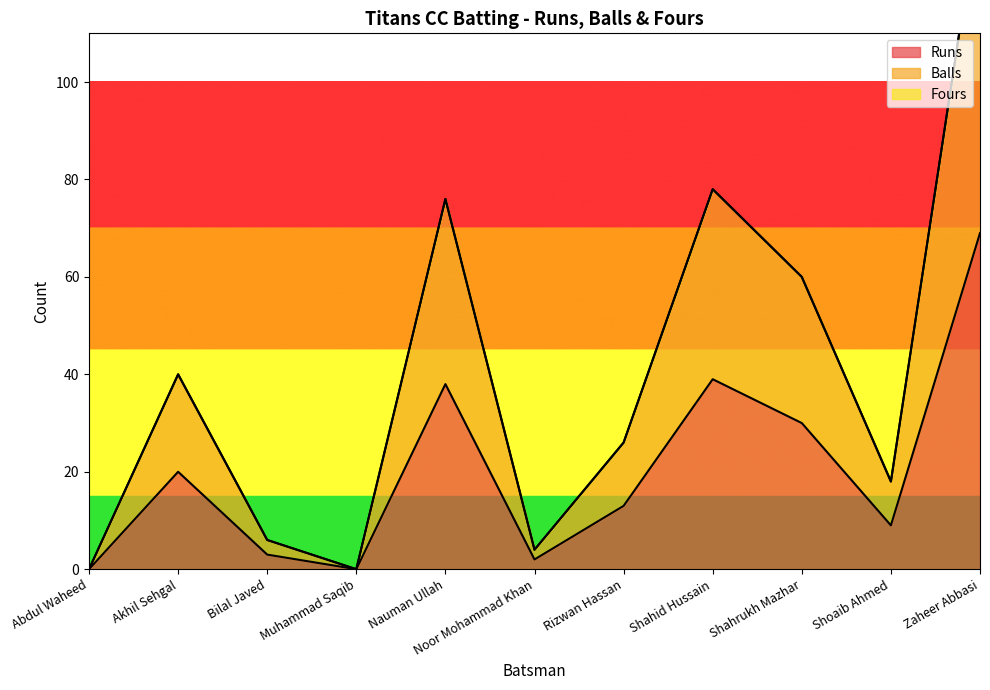

True or false: Balls and Runs intersect in this chart.

False